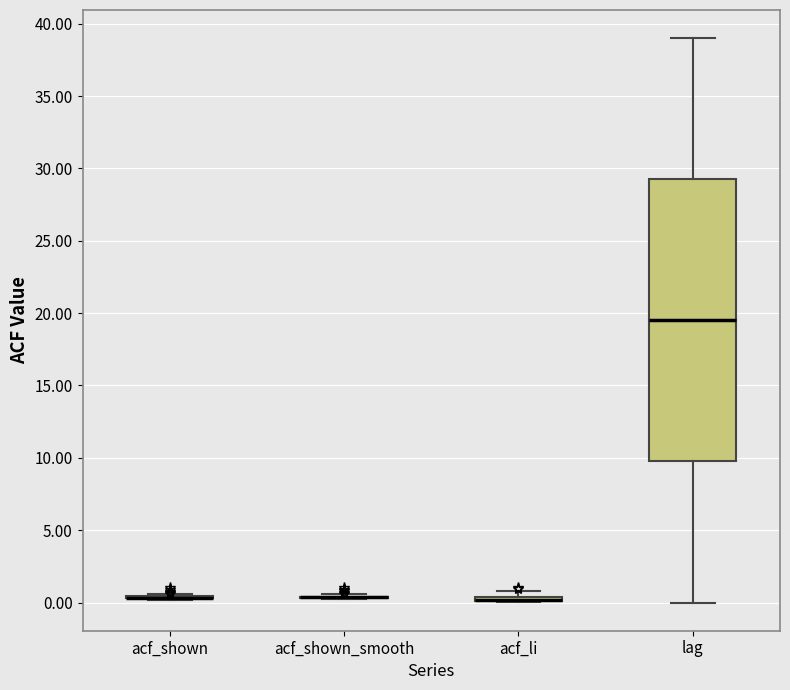

Where does the lower whisker of the box for lag end on the y-axis? The values are not printed on the chart, so give them approximately, as read against the axis.

0.0